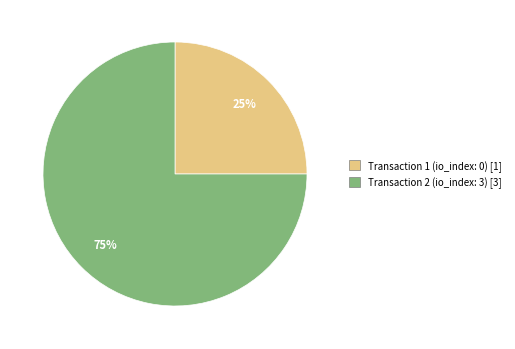

Between Transaction 1 (io_index: 0) [1] and Transaction 2 (io_index: 3) [3], which is larger?

Transaction 2 (io_index: 3) [3]